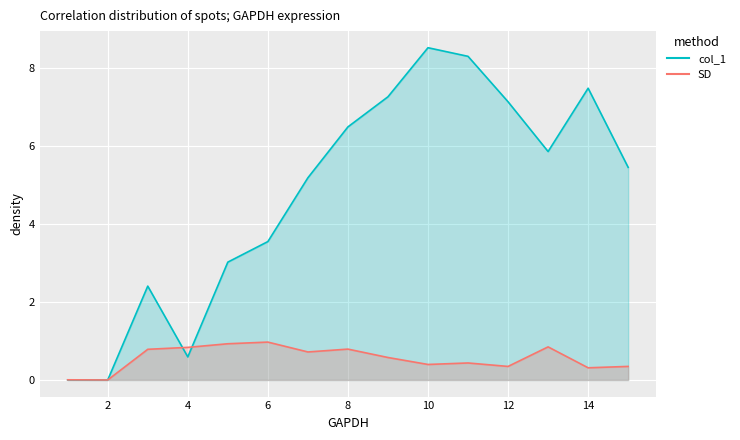

What is the sum of the SD values at 10 and 6?

1.4